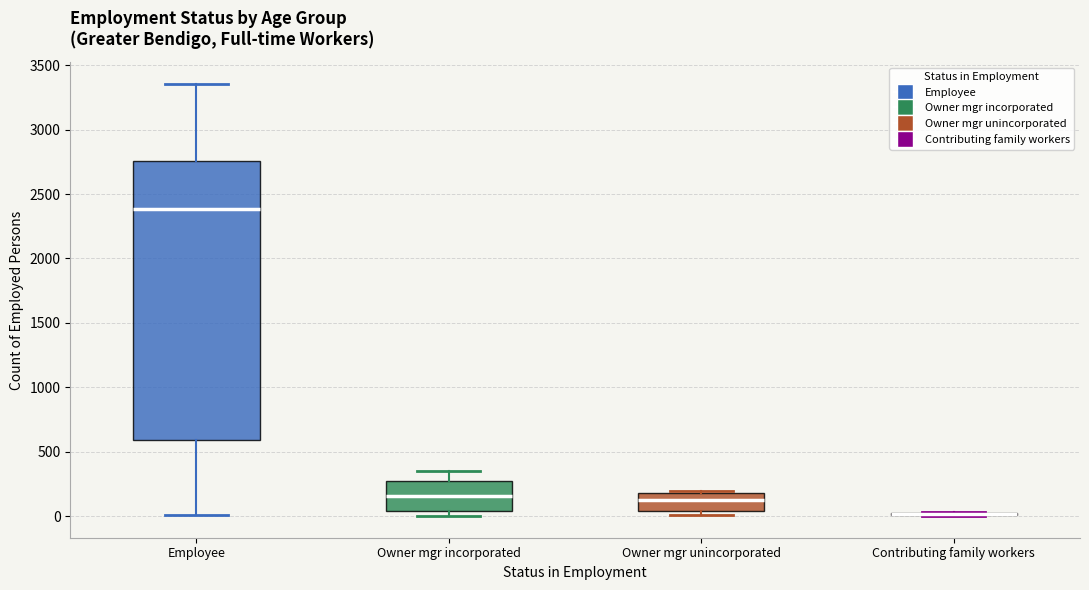

Where is the upper edge of the box for Owner mgr incorporated on the y-axis? The values are not printed on the chart, so give them approximately, as read against the axis.

300